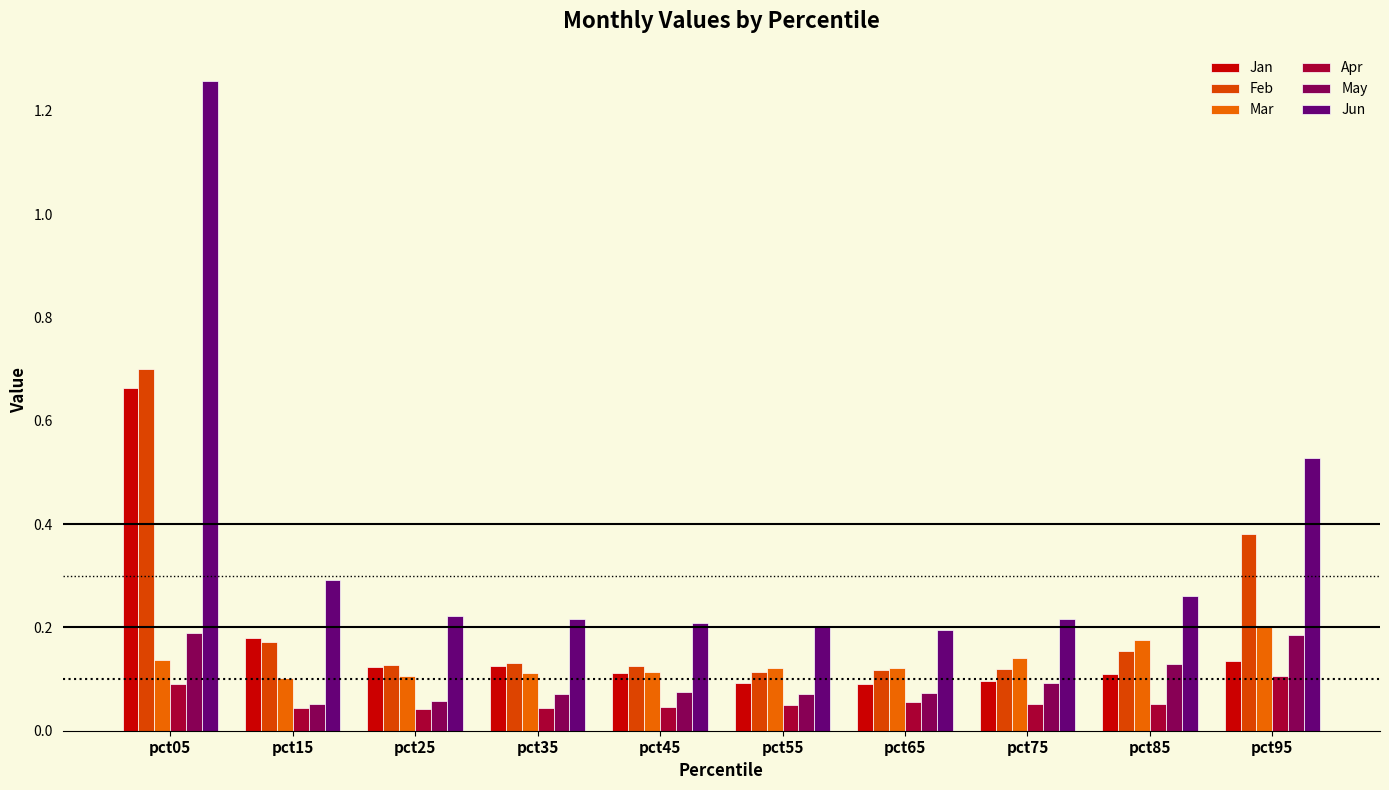

How many categories are shown in the chart?

10